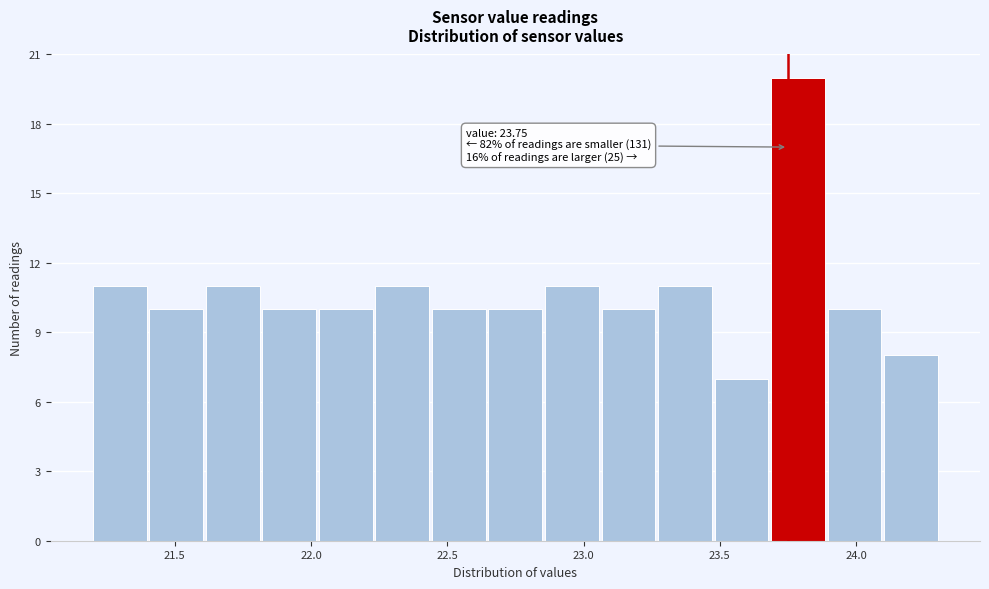

Over which range of the x-axis is the bar tallest?

23.70 to 23.90